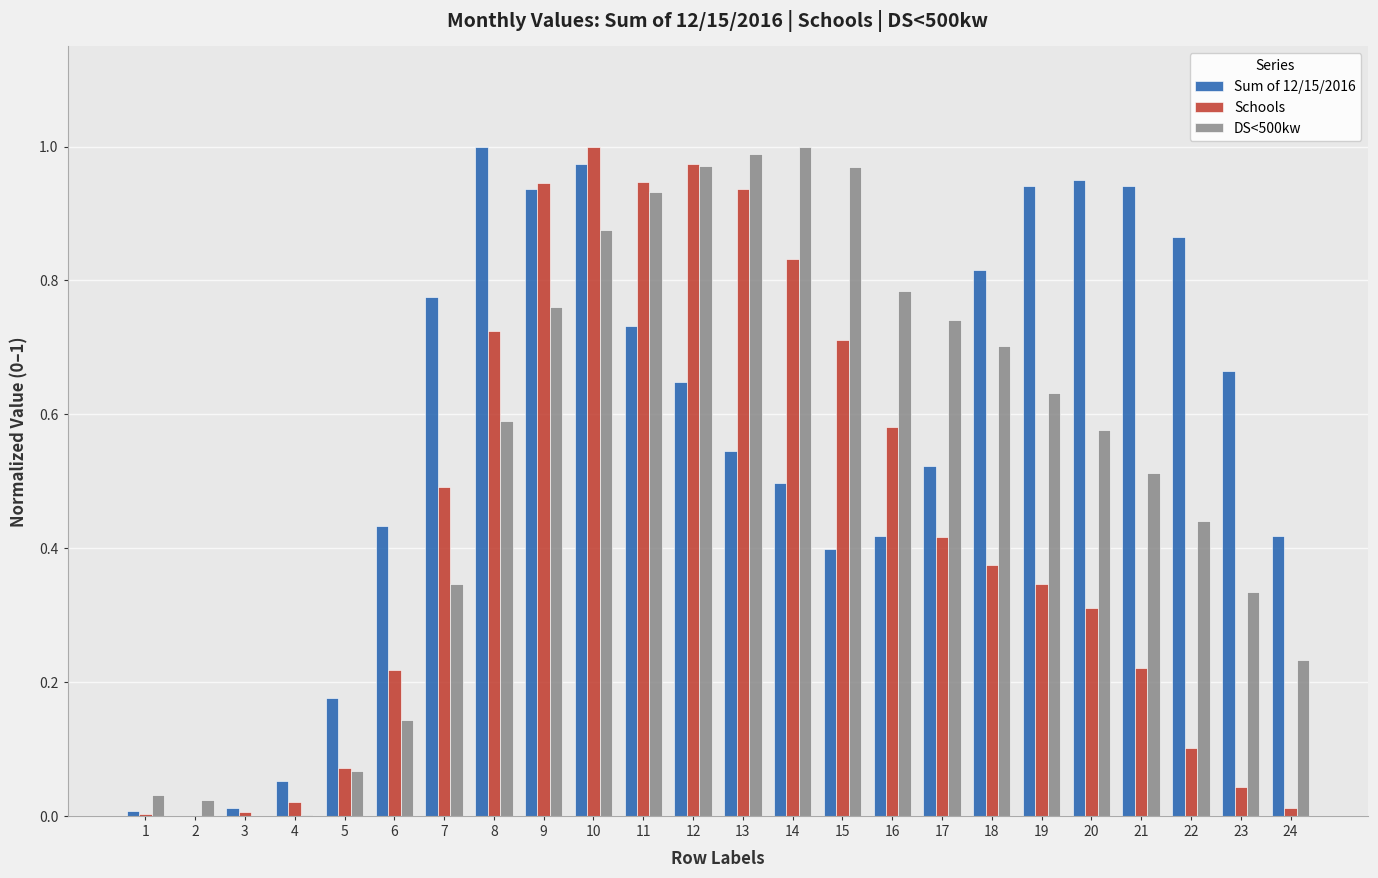

What is the sum of all DS<500kw values?

12.7